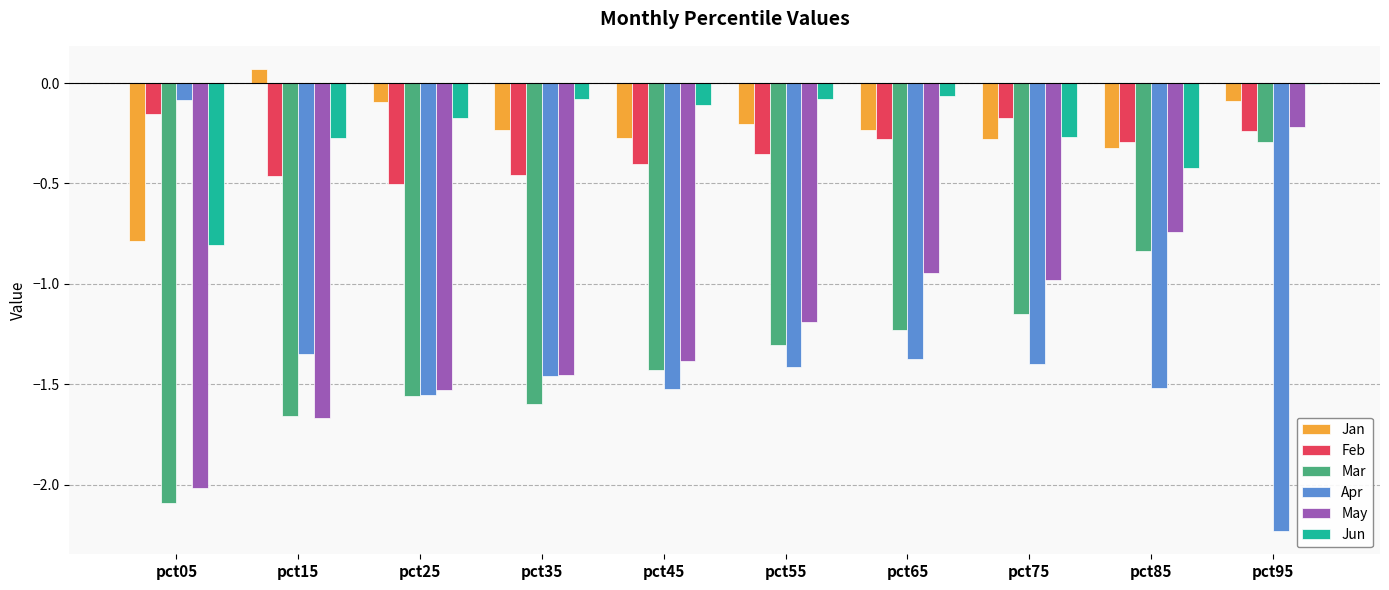

Does the chart contain stacked bars?

No